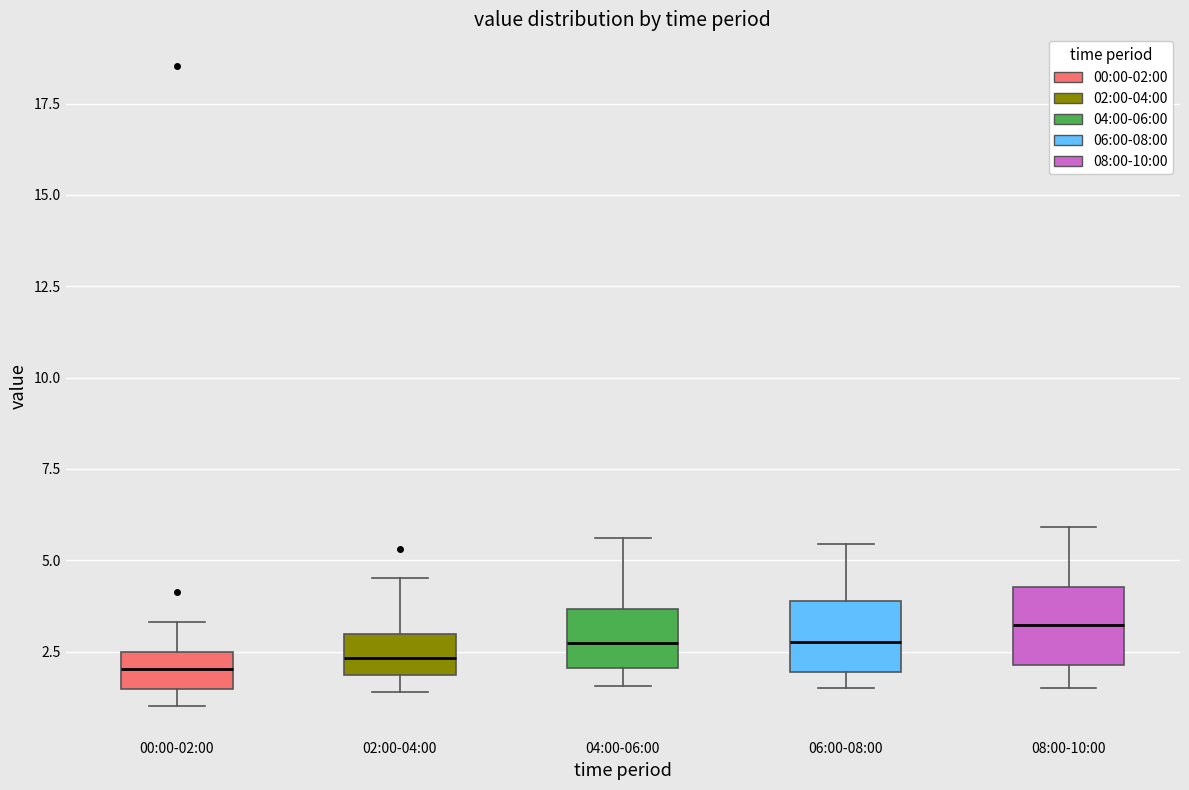

Where does the median line of the box for 00:00-02:00 sit on the y-axis? The values are not printed on the chart, so give them approximately, as read against the axis.

2.0